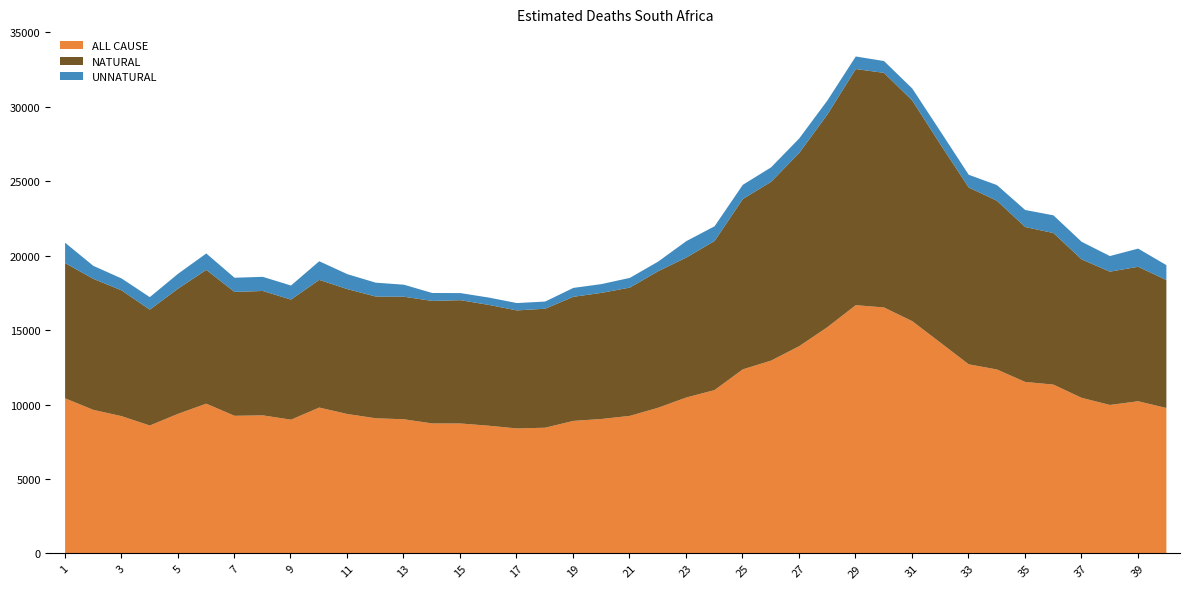

List the series in order of their peak value, lowest first.

UNNATURAL, NATURAL, ALL CAUSE